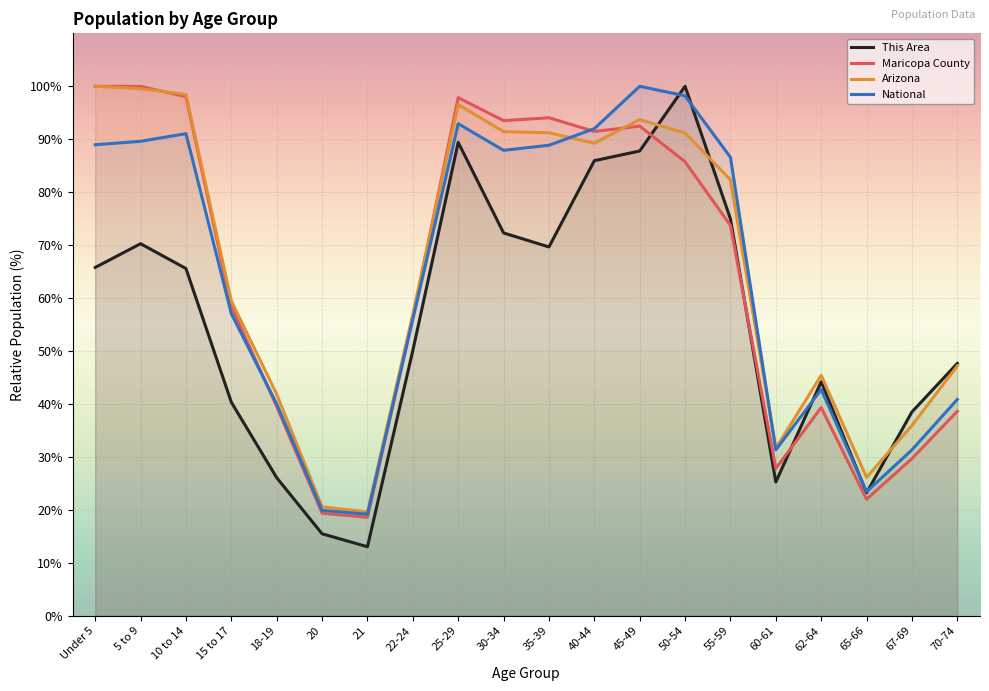

How many categories are shown in the chart?

20